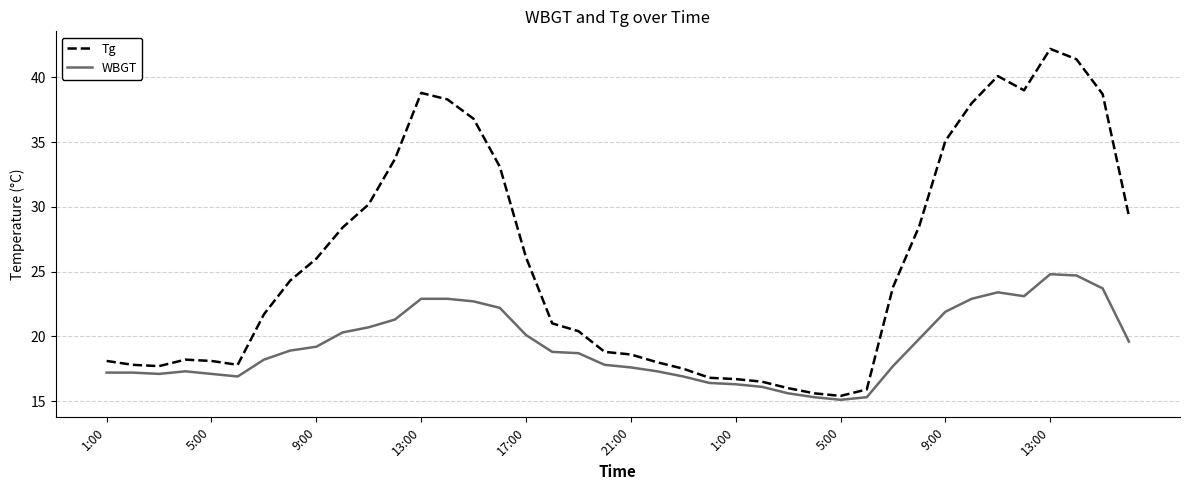

Which series has the largest total across all categories?

Tg